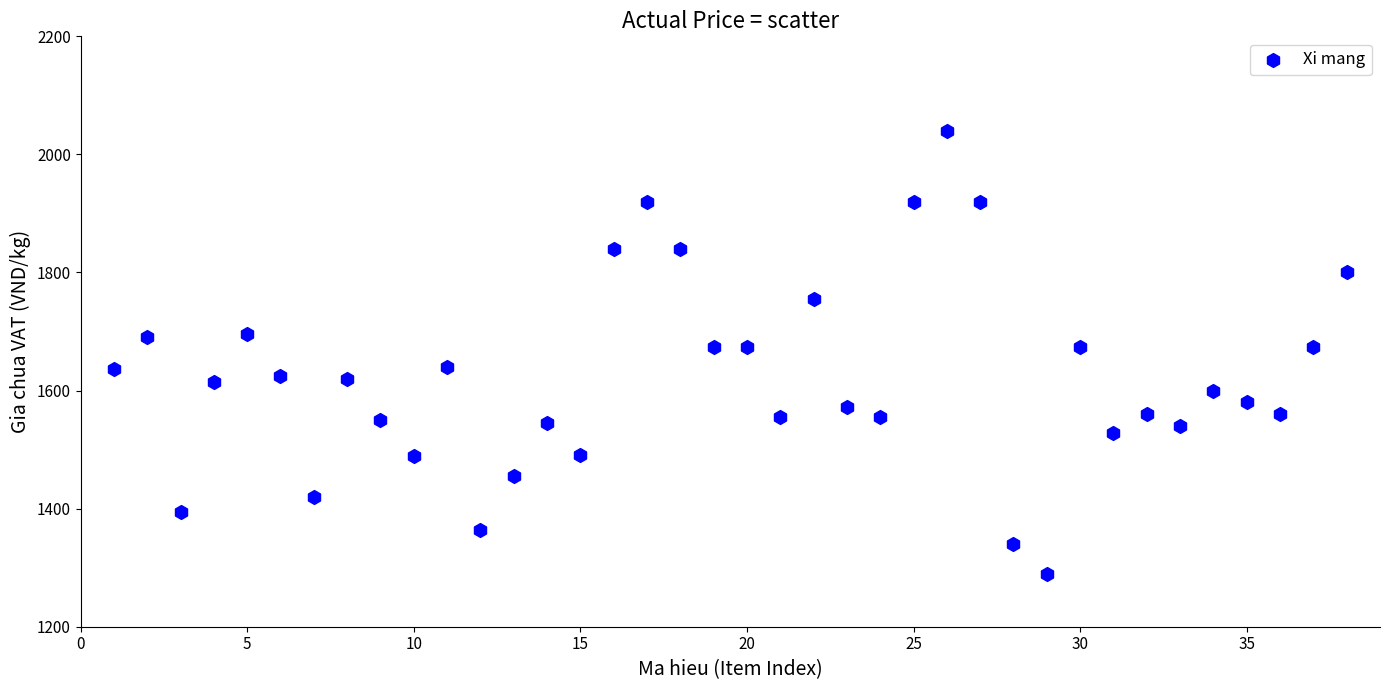

What is the range of Y values (max minus min)?

750